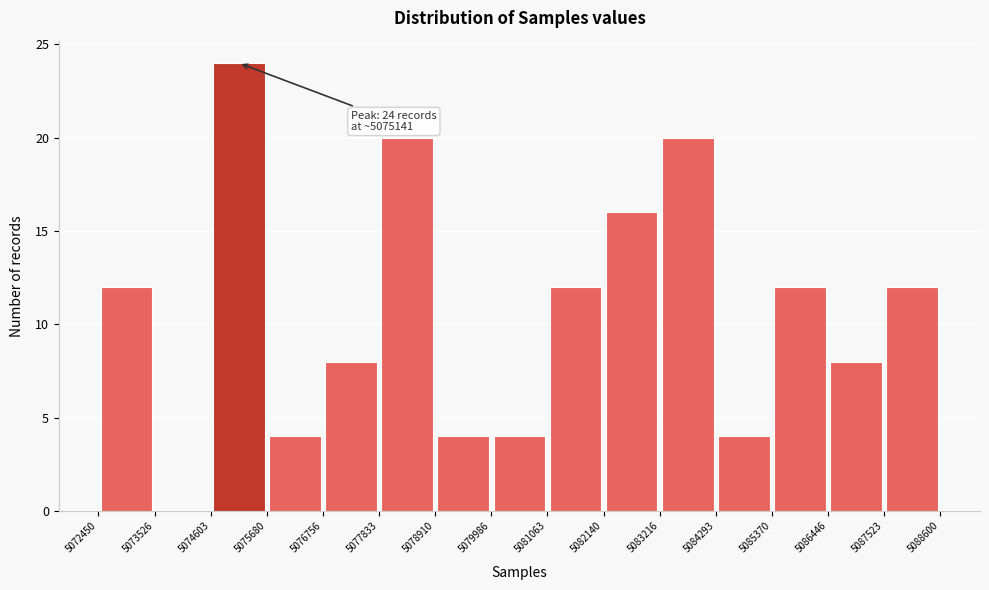

Which range on the x-axis has the tallest bar?

5074603 to 5075680